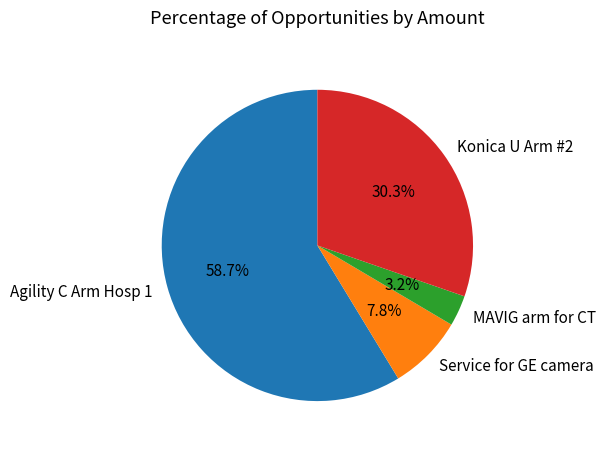

Which category has the smallest portion of the pie?

MAVIG arm for CT